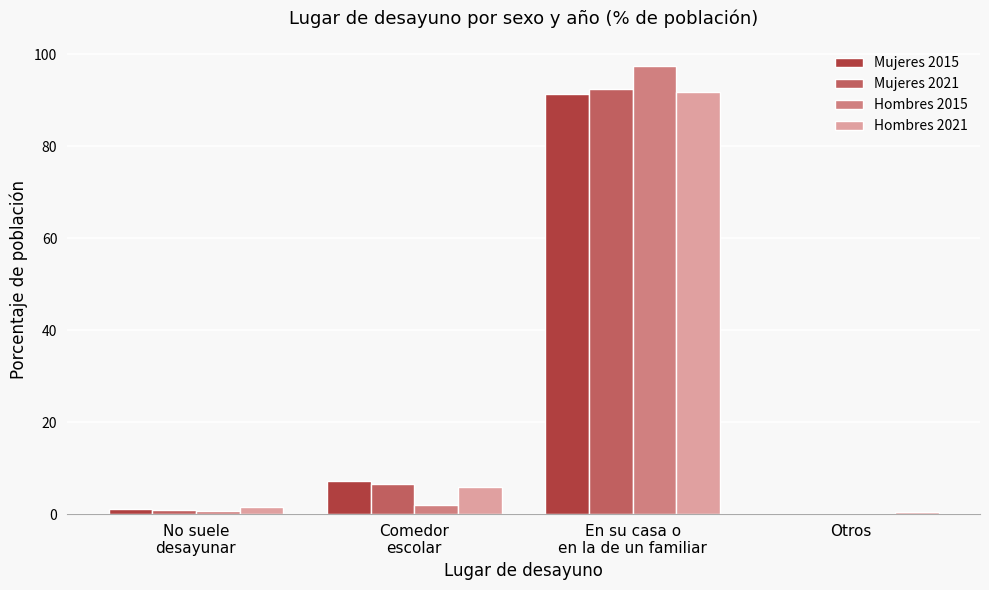

Are the bars grouped side by side (vs. stacked)?

Yes